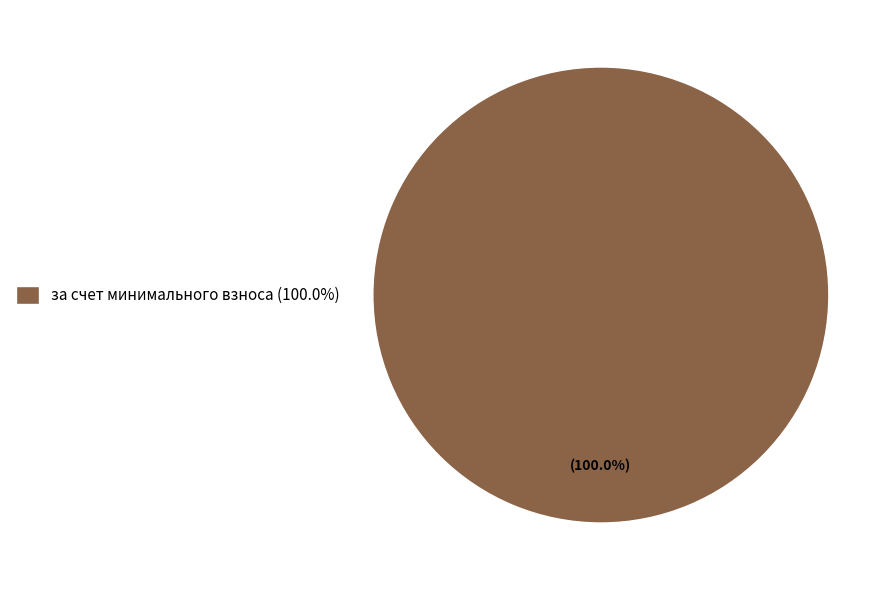

Rank the categories by value from lowest to highest.

за счет минимального взноса (100.0%)